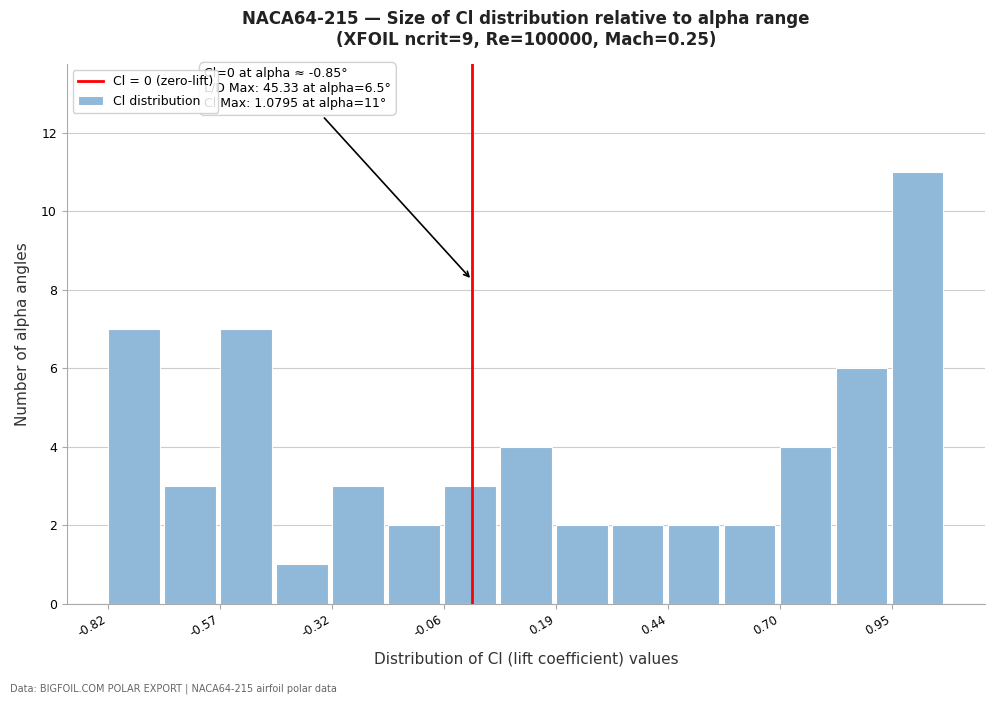

Around what value on the x-axis is the tallest bar? Give the approximate position of its centre, as read against the axis.

1.00